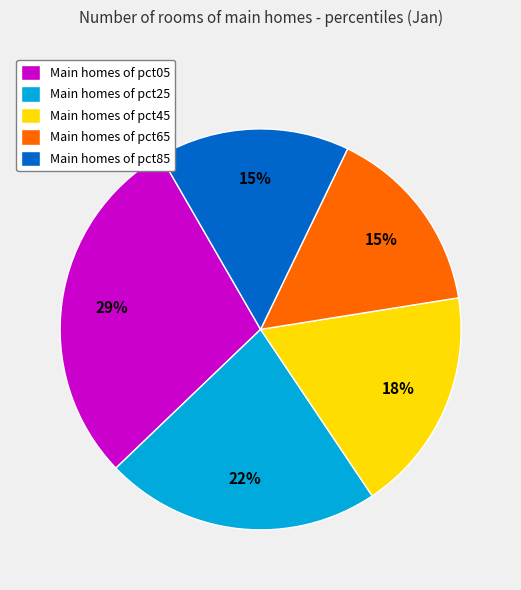

Does any single category account for the majority?

No